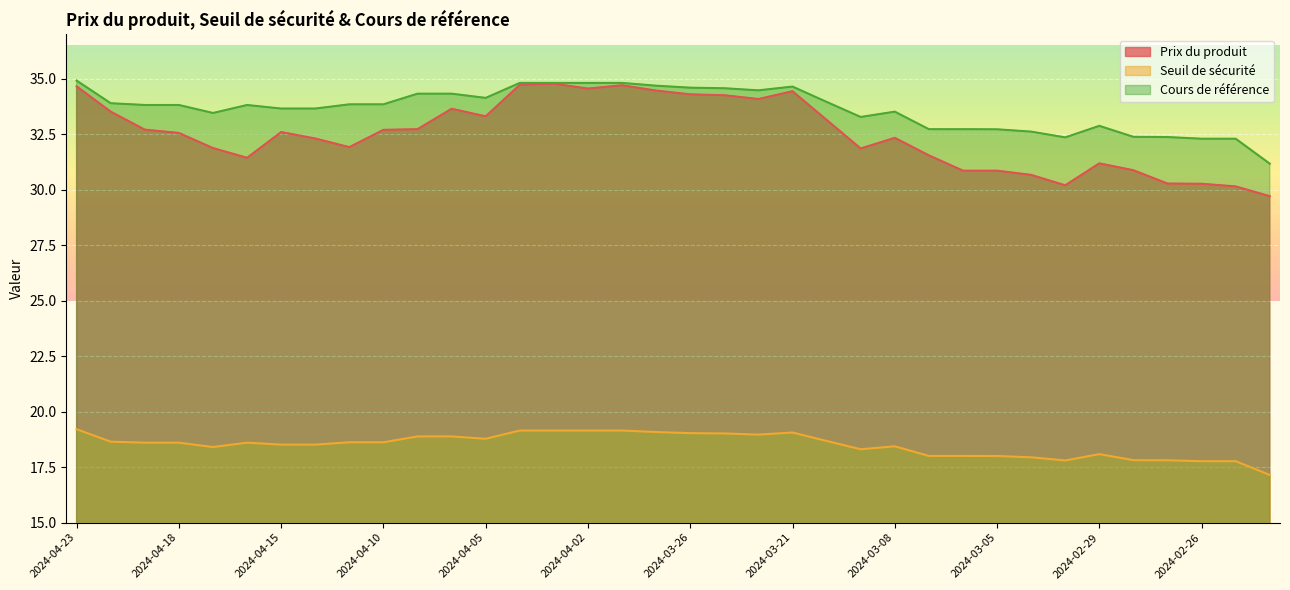

Reading left to right, list all the values displayed in this chart.

Prix du produit: 34.7	33.5	32.7	32.6	31.9	31.4	32.6	32.3	31.9	32.7	32.7	33.6	33.3	34.7	34.8	34.6	34.7	34.5	34.3	34.3	34.1	34.4	33.1	31.9	32.3	31.6	30.9	30.9	30.7	30.2	31.2	30.9	30.3	30.3	30.1	29.7
Seuil de sécurité: 19.2	18.6	18.6	18.6	18.4	18.6	18.5	18.5	18.6	18.6	18.9	18.9	18.8	19.1	19.1	19.1	19.1	19.1	19.0	19.0	19.0	19.1	18.7	18.3	18.4	18.0	18.0	18.0	17.9	17.8	18.1	17.8	17.8	17.8	17.8	17.1
Cours de référence: 34.9	33.9	33.8	33.8	33.5	33.8	33.7	33.7	33.9	33.9	34.3	34.3	34.1	34.8	34.8	34.8	34.8	34.7	34.6	34.6	34.5	34.6	34.0	33.3	33.5	32.7	32.7	32.7	32.6	32.4	32.9	32.4	32.4	32.3	32.3	31.2